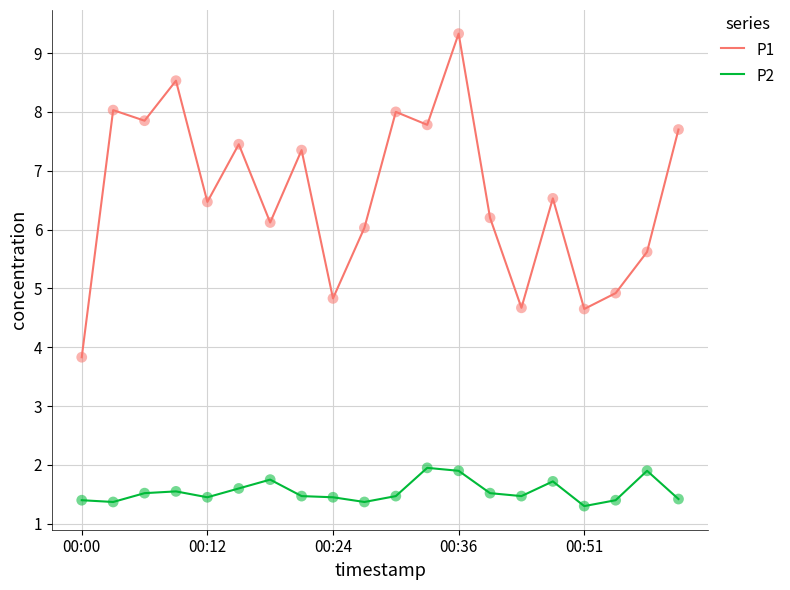

Which series has the largest total across all categories?

P1